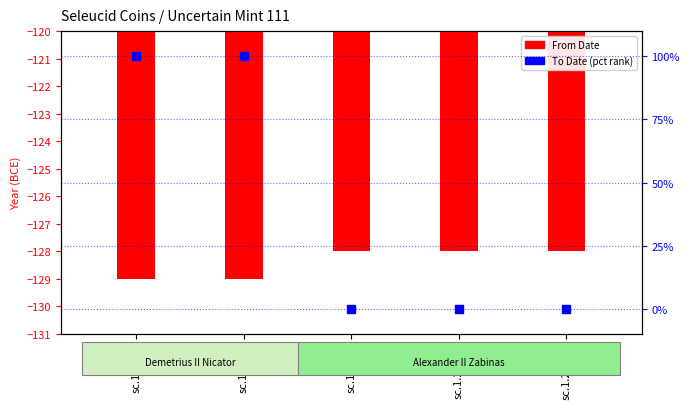

Is the value of From Date at sc.1.2175 greater than the value of To Date (pct rank) at sc.1.2175?

No